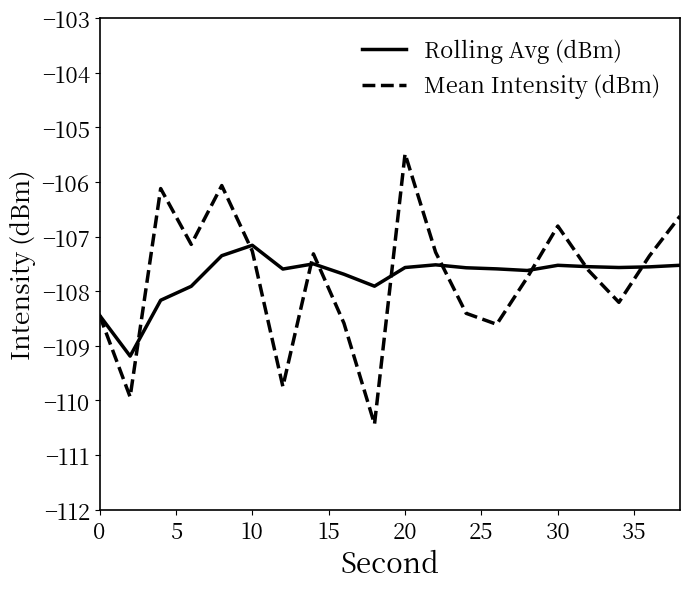

Which series has the largest range (max minus min)?

Mean Intensity (dBm)